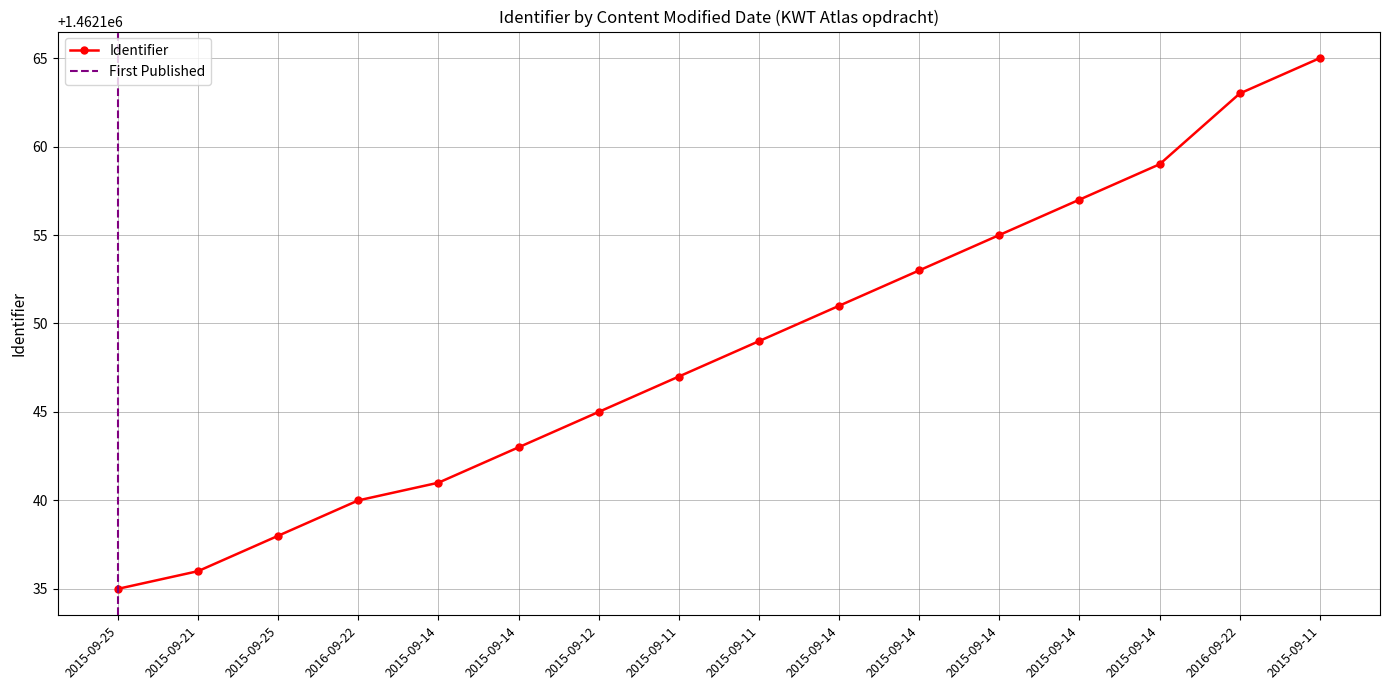

At which category does the chart reach its peak across all series?

2015-09-11